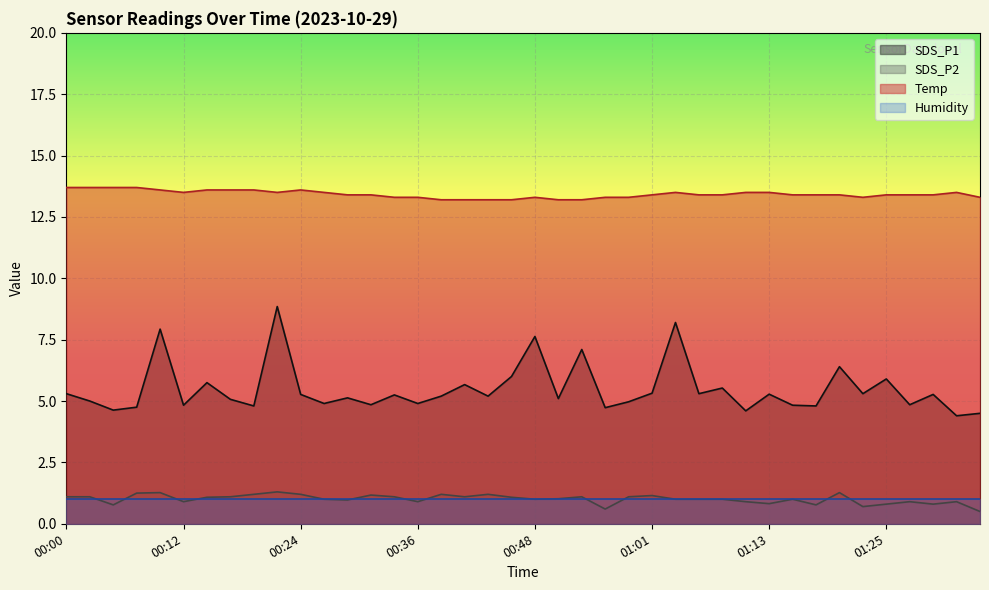

True or false: Temp and SDS_P1 cross at least once.

False